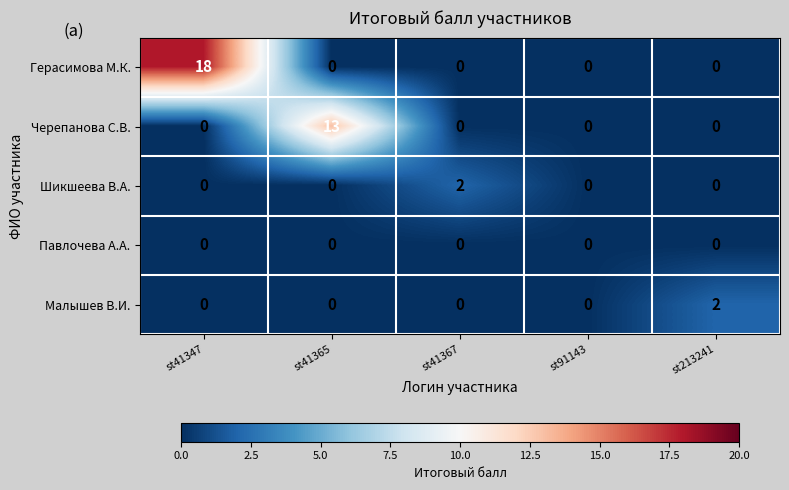

Reading left to right, transcribe all the data shown in this chart.

Герасимова М.К.: 18	0	0	0	0
Черепанова С.В.: 0	13	0	0	0
Шикшеева В.А.: 0	0	2	0	0
Павлочева А.А.: 0	0	0	0	0
Малышев В.И.: 0	0	0	0	2